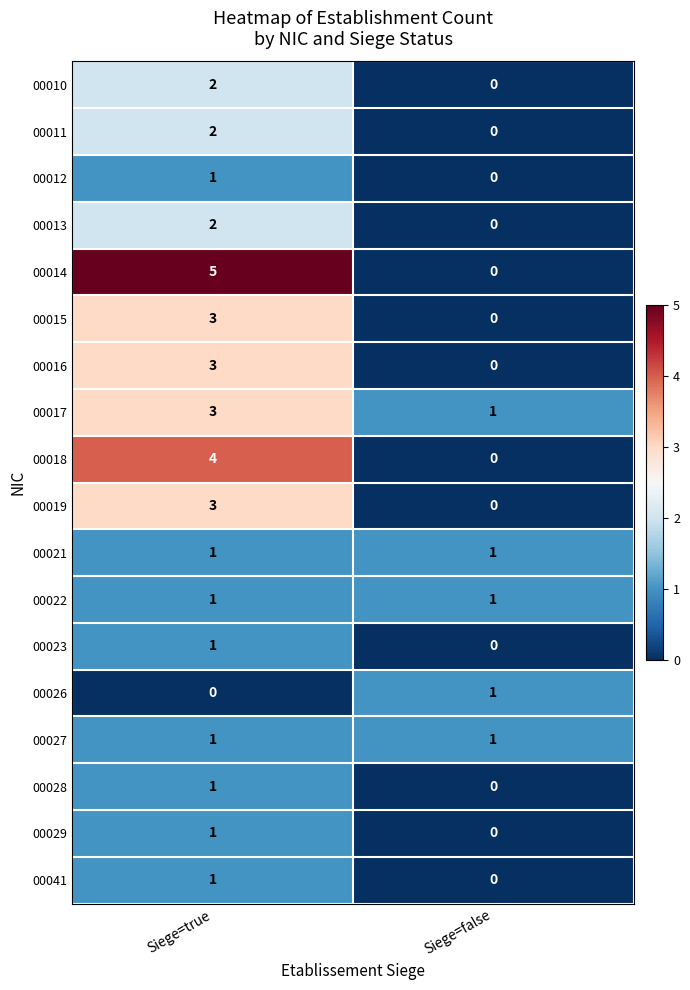

True or false: 00041 has a value of 1 at Siege=false.

False